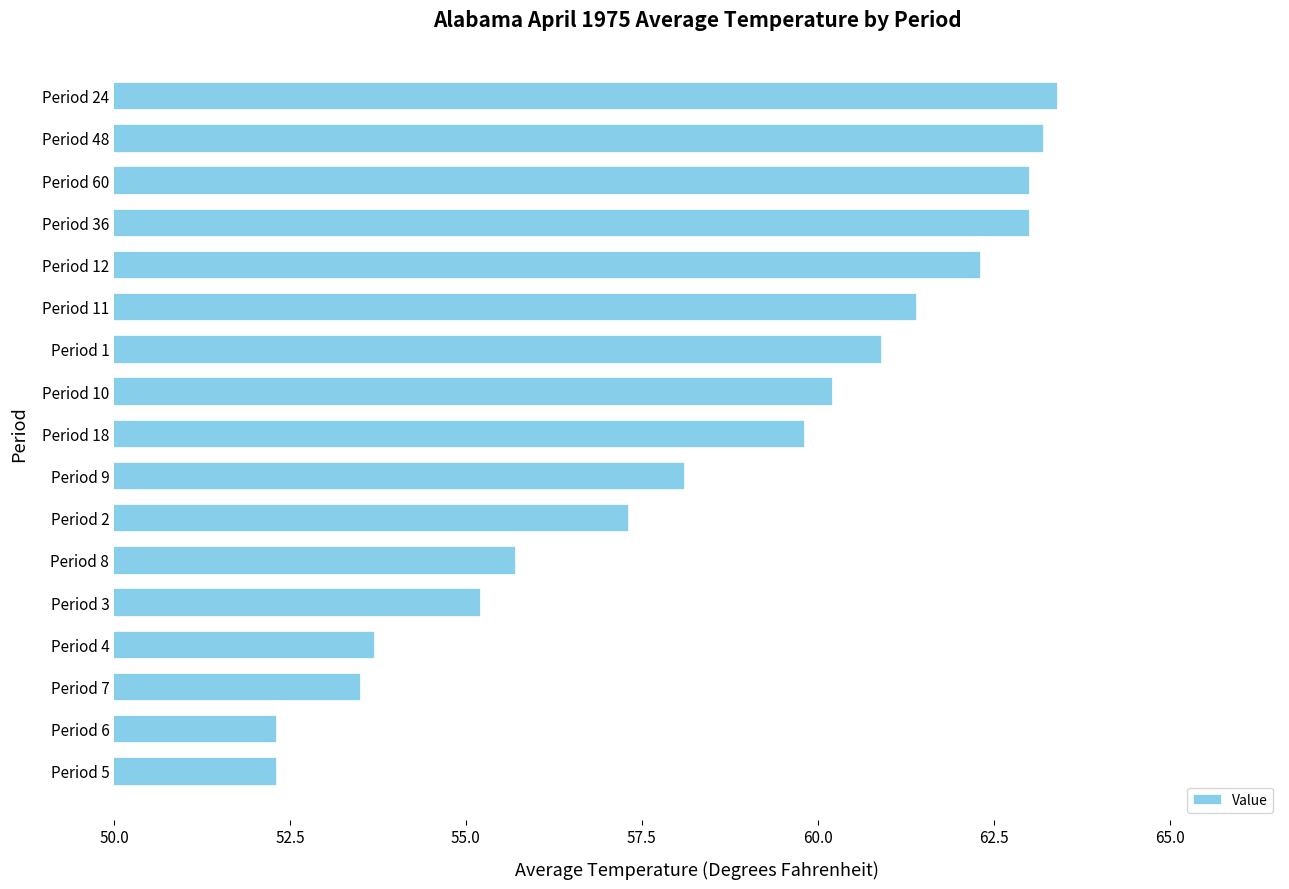

Reading bottom to top, extract all data points from this chart.

52.3	52.3	53.5	53.7	55.2	55.7	57.3	58.1	59.8	60.2	60.9	61.4	62.3	63.0	63.0	63.2	63.4